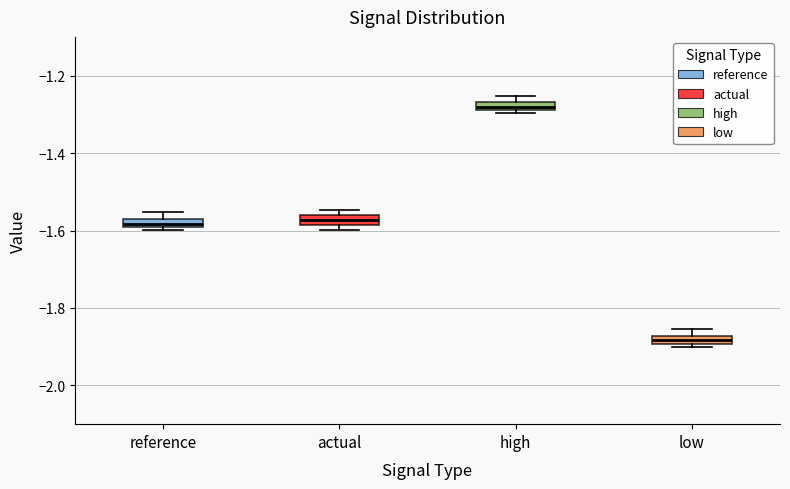

Where is the lower edge of the box for high on the y-axis? The values are not printed on the chart, so give them approximately, as read against the axis.

-1.28